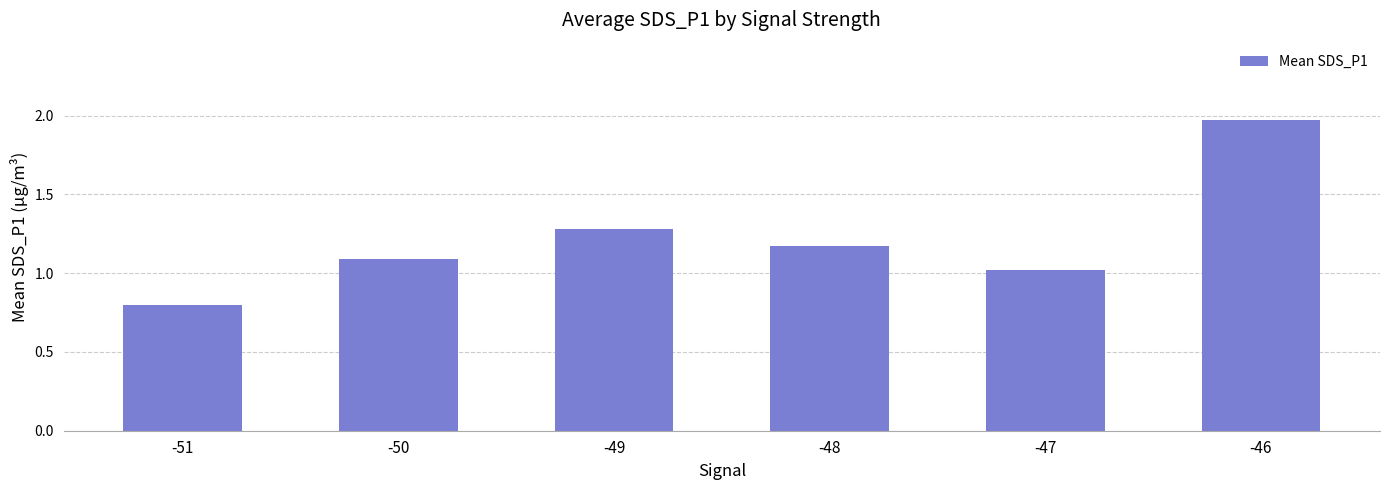

The chart shows a value of 0.8 at -51. True or false?

True